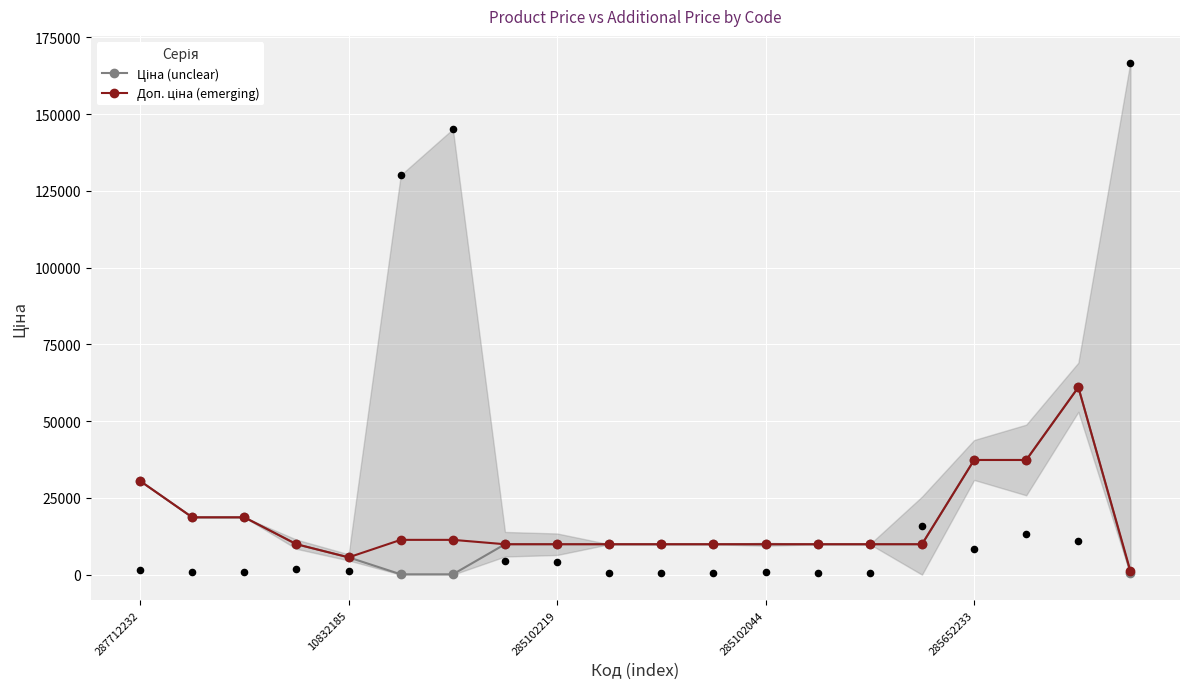

Which series has the largest total across all categories?

Доп. ціна (emerging)